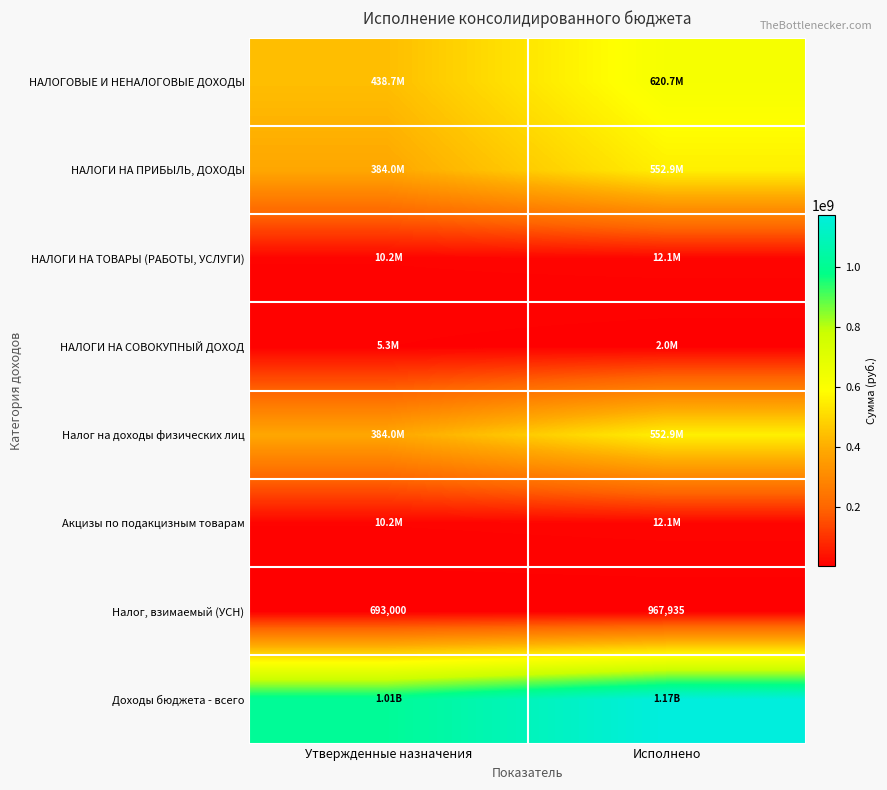

Rank the series by their maximum value, from lowest to highest.

Налог, взимаемый (УСН), НАЛОГИ НА СОВОКУПНЫЙ ДОХОД, НАЛОГИ НА ТОВАРЫ (РАБОТЫ, УСЛУГИ), Акцизы по подакцизным товарам, НАЛОГИ НА ПРИБЫЛЬ, ДОХОДЫ, Налог на доходы физических лиц, НАЛОГОВЫЕ И НЕНАЛОГОВЫЕ ДОХОДЫ, Доходы бюджета - всего